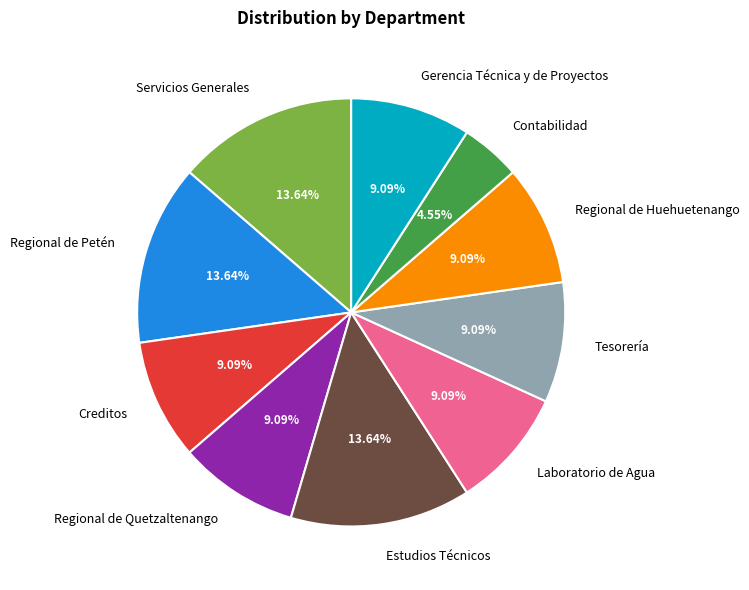

To the nearest percent, what is the average slice percentage?

10%